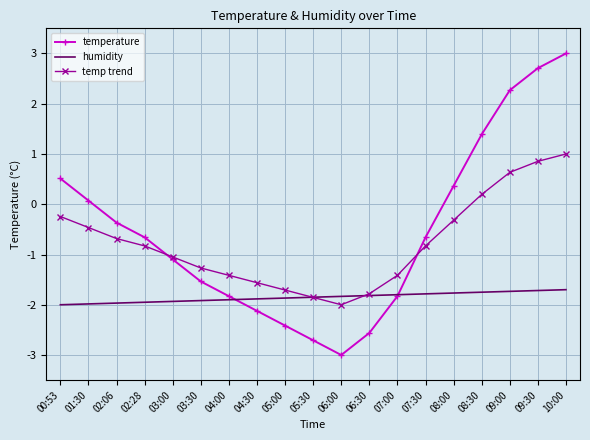

Where is the first local minimum for temperature?

06:00